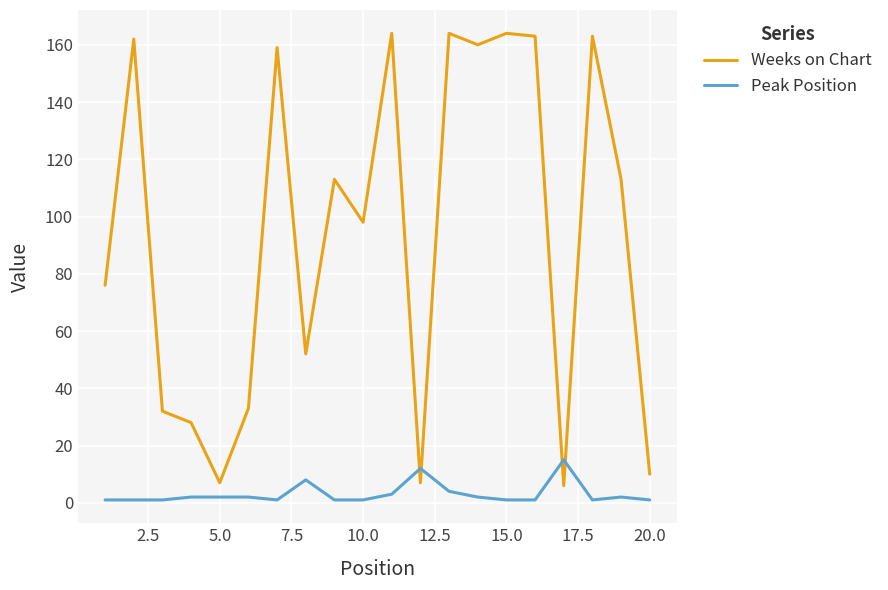

What is the difference between the maximum and minimum values in the Weeks on Chart series?

158